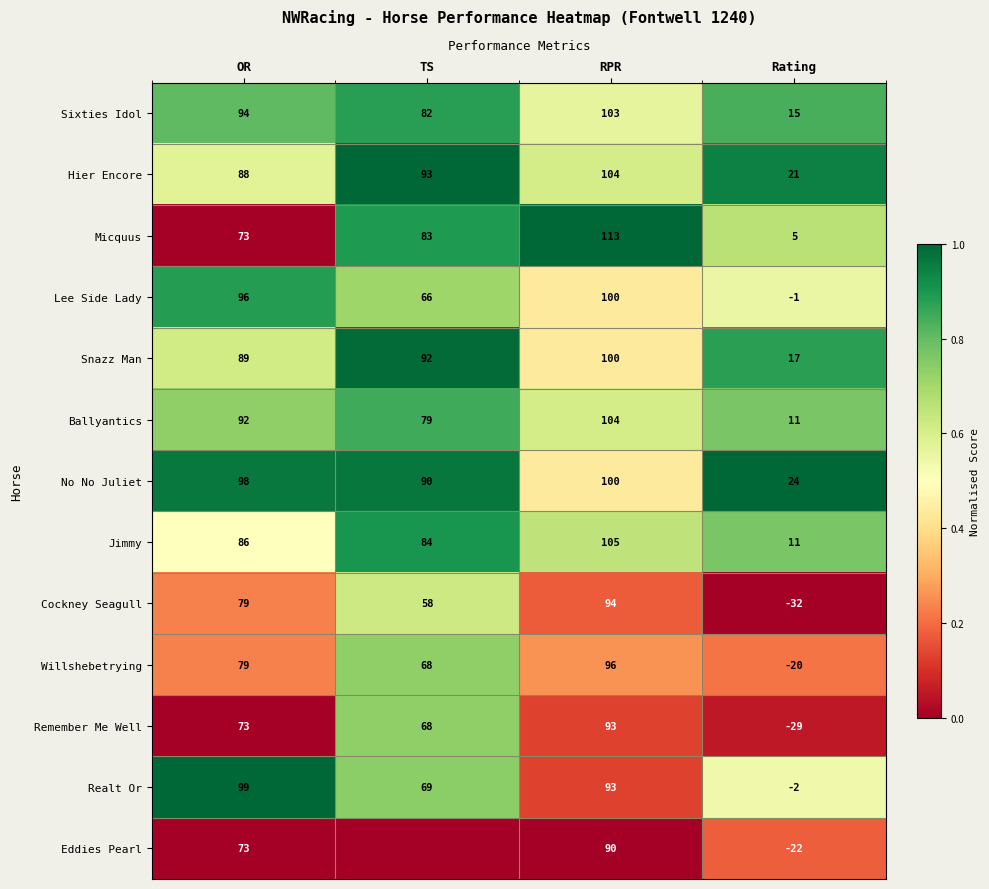

Where is Sixties Idol nearest to the value 59?

TS